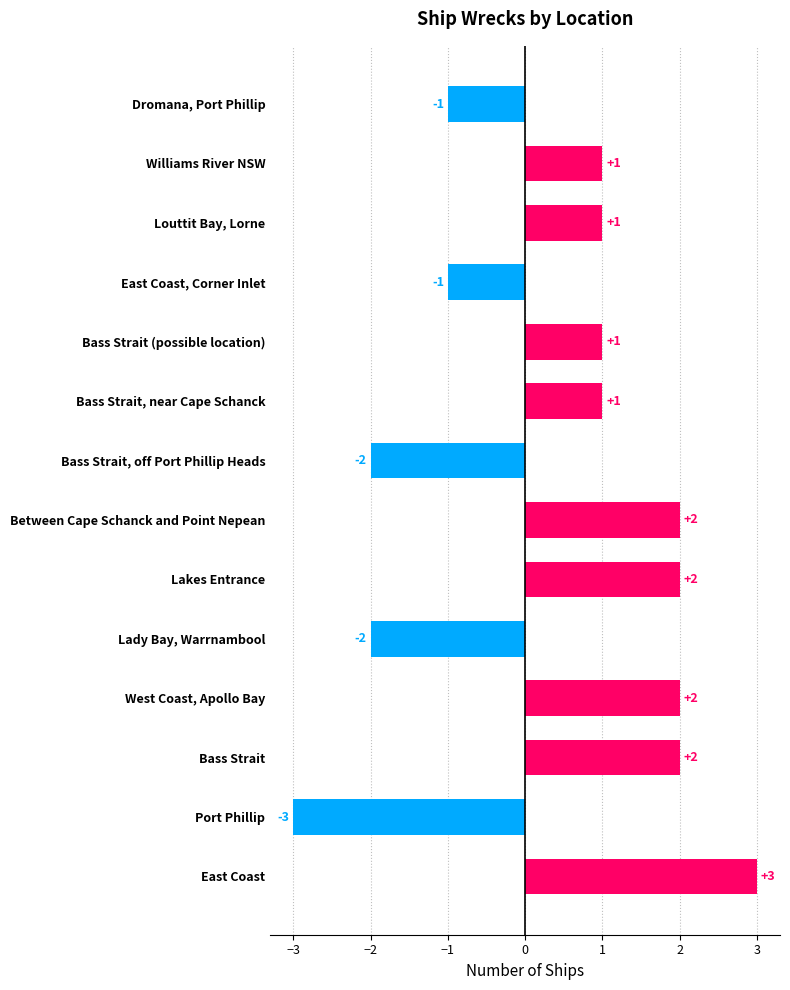

What is the difference between the maximum and second lowest values?

5